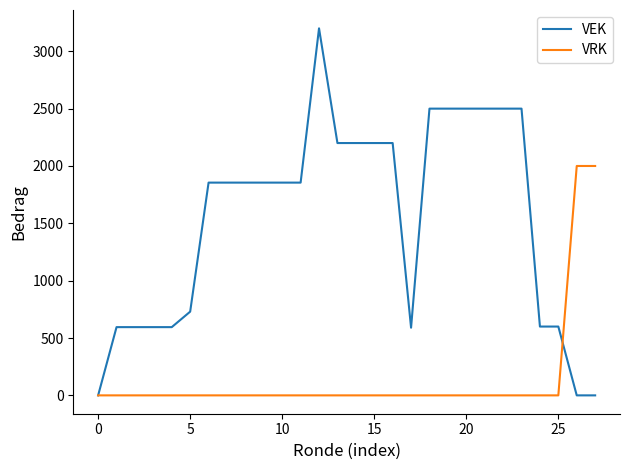

Which series has the widest spread of values?

VEK